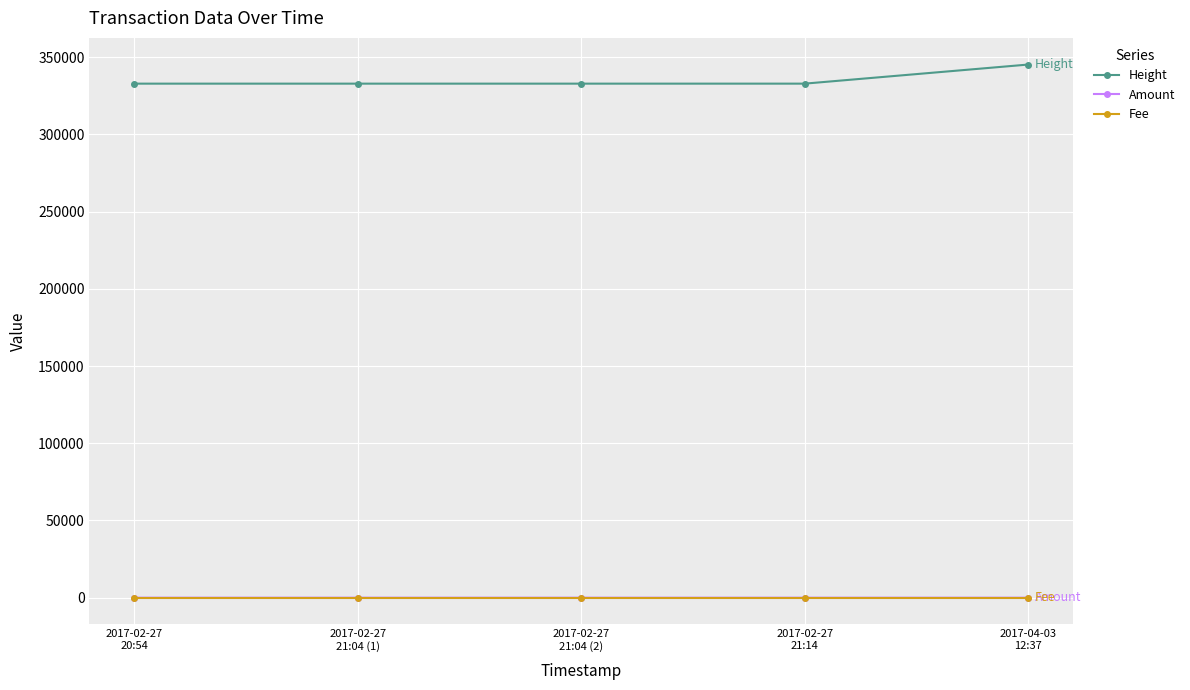

At how many categories does at least one series exceed 163142?

5